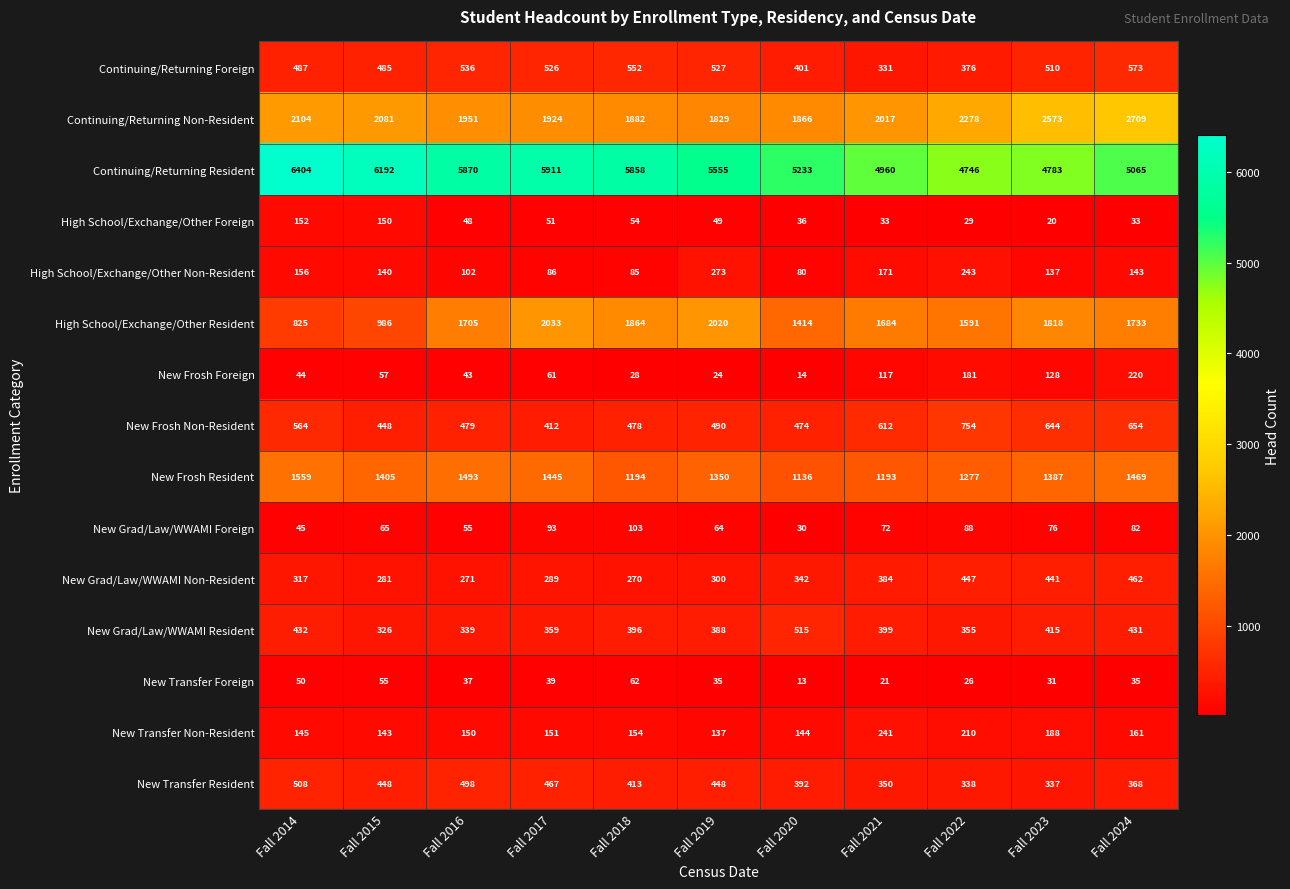

What is the highest value of the High School/Exchange/Other Foreign series?

152